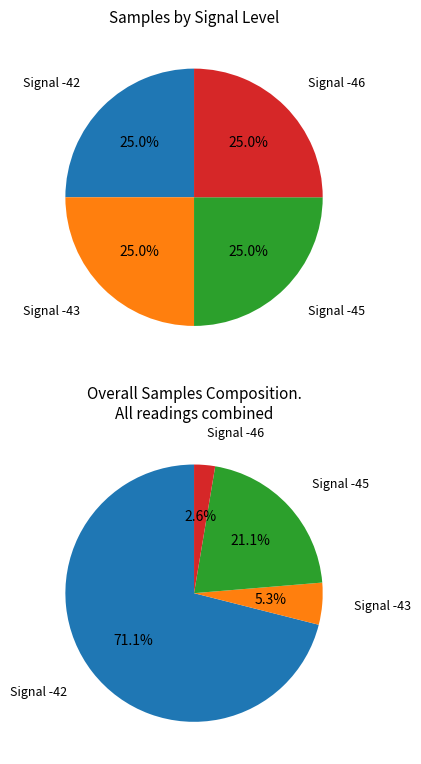

Does Signal -45 account for over 50% of the chart?

No